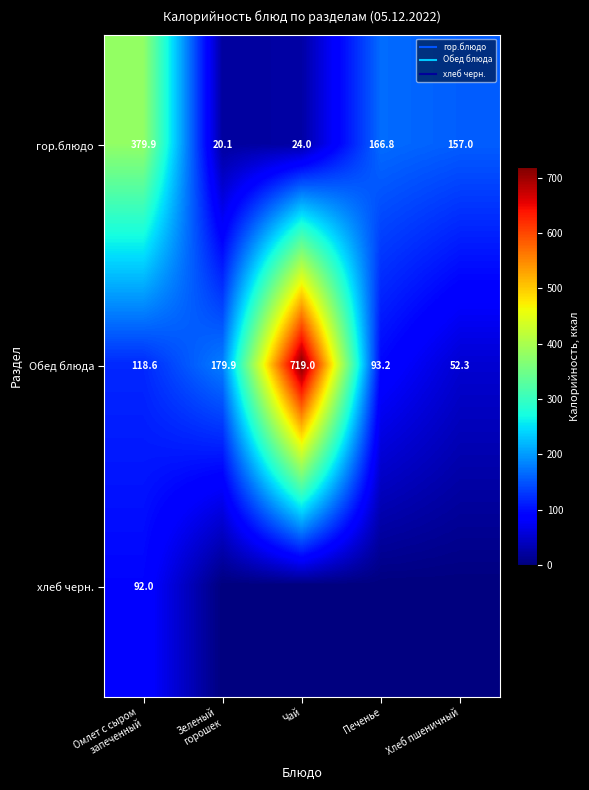

Is the value of гор.блюдо at Хлеб пшеничный greater than the value of хлеб черн. at Печенье?

Yes